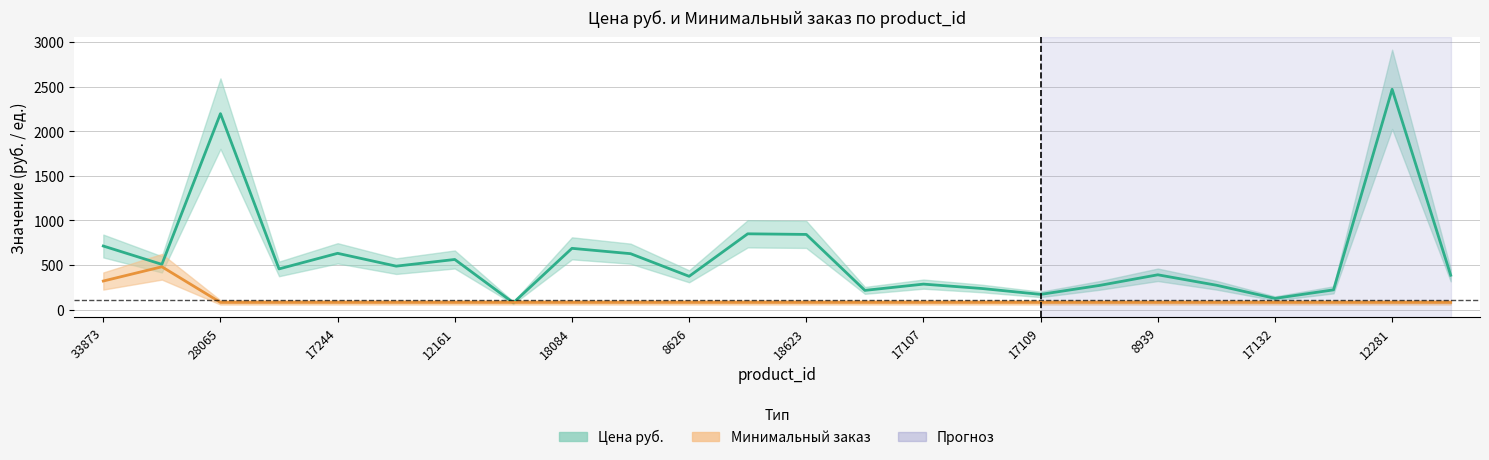

Which series ends up on top after the final intersection of Цена руб. and Минимальный заказ?

Цена руб.